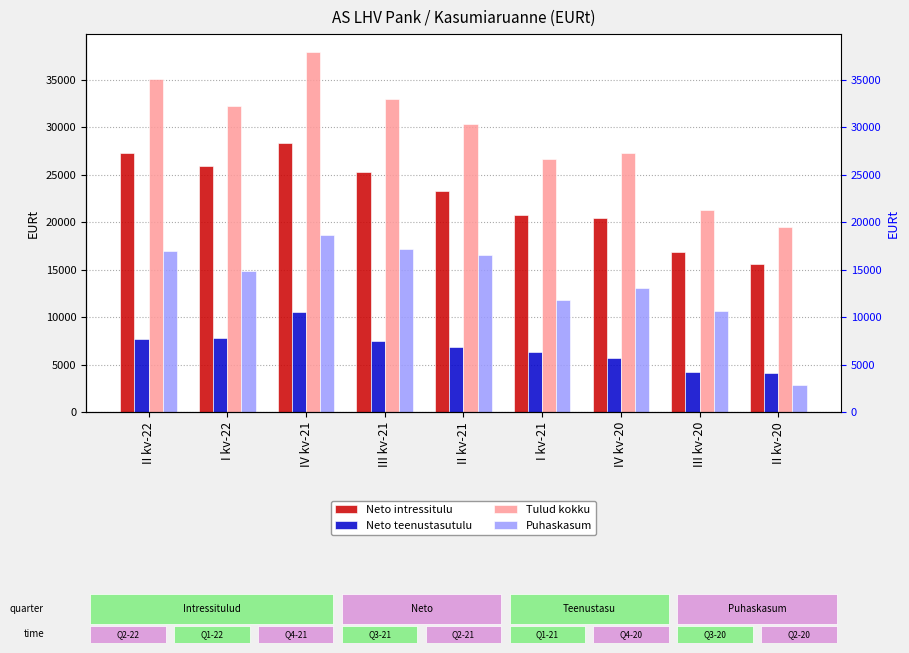

The value of Neto teenustasutulu at I kv-21 is 6364.8. True or false?

True